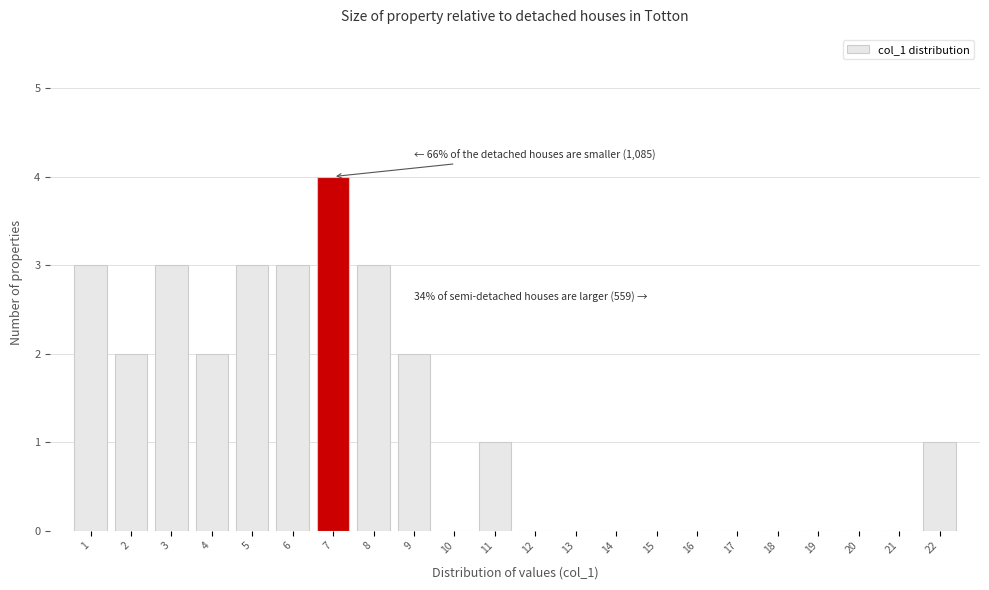

Reading left to right, transcribe all the data shown in this chart.

1=3	2=2	3=3	4=2	5=3	6=3	7=4	8=3	9=2	10=0	11=1	12=0	13=0	14=0	15=0	16=0	17=0	18=0	19=0	20=0	21=0	22=1